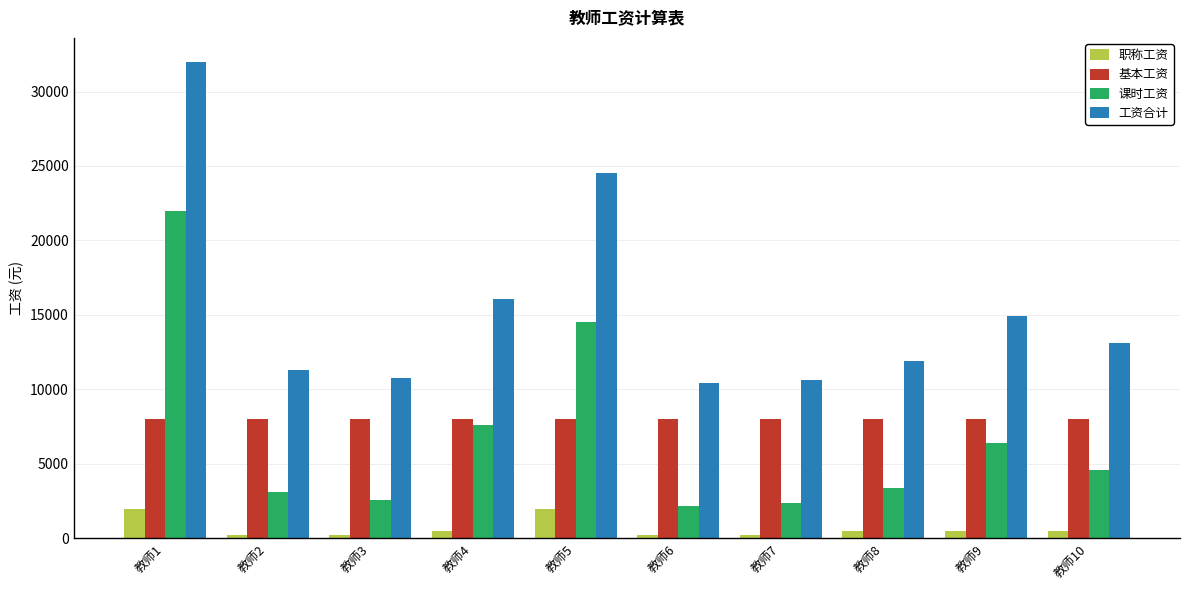

Count the number of categories in the chart.

10